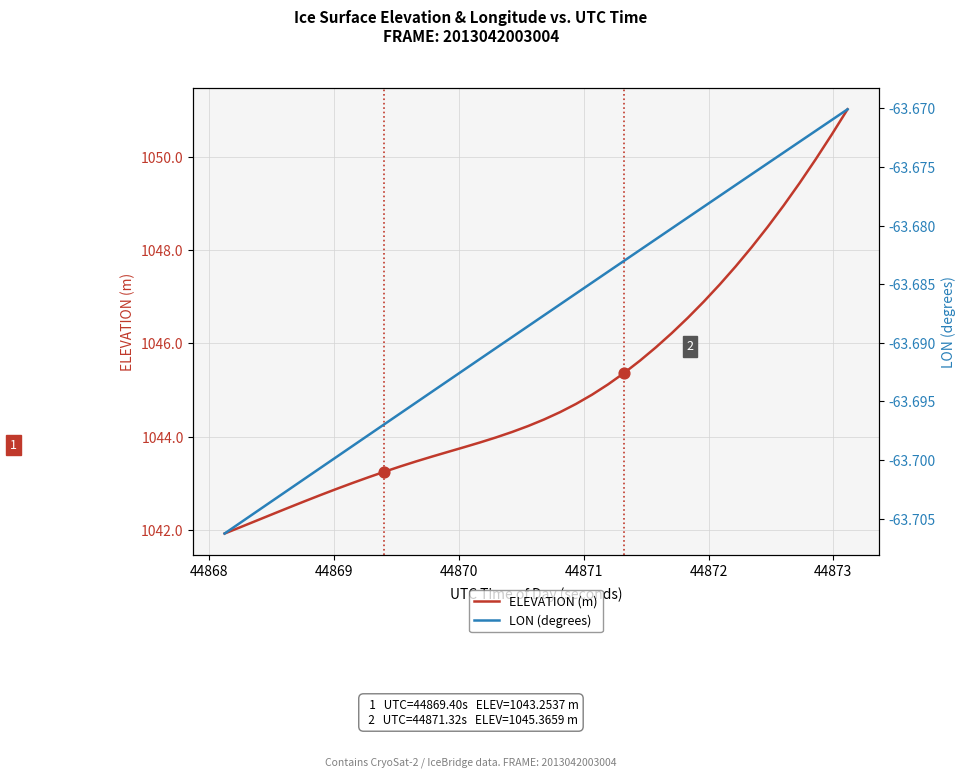

Which series contains the highest Y value?

ELEVATION (m)